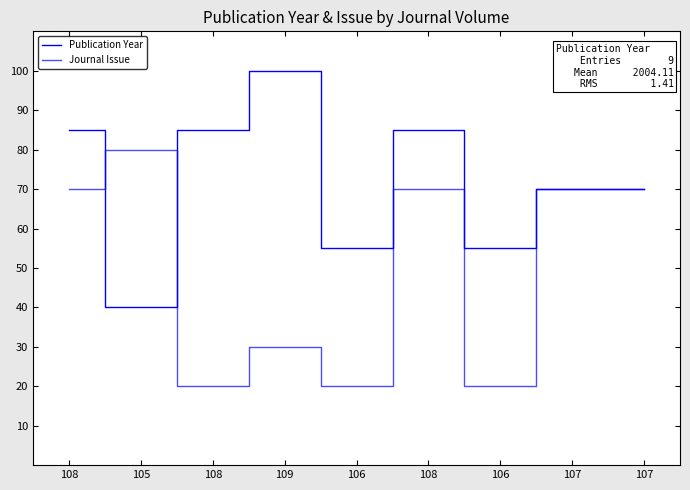

Does the chart have visible grid lines?

No